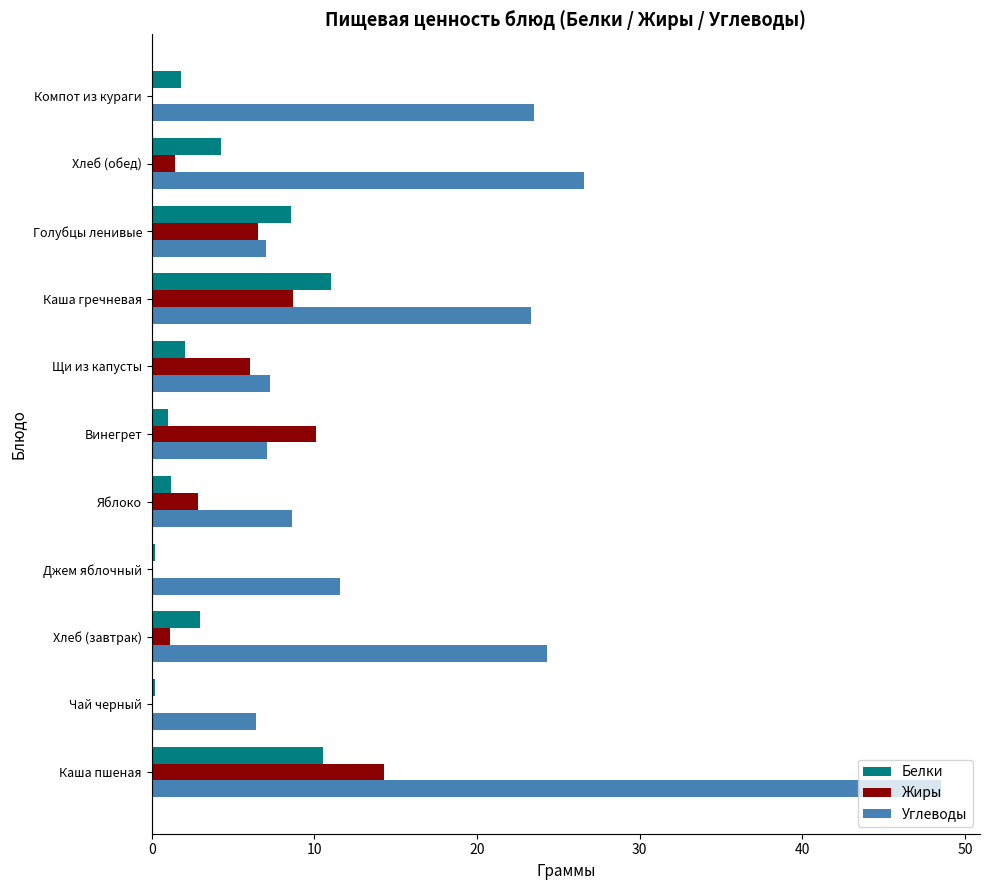

Which series has the largest total across all categories?

Углеводы